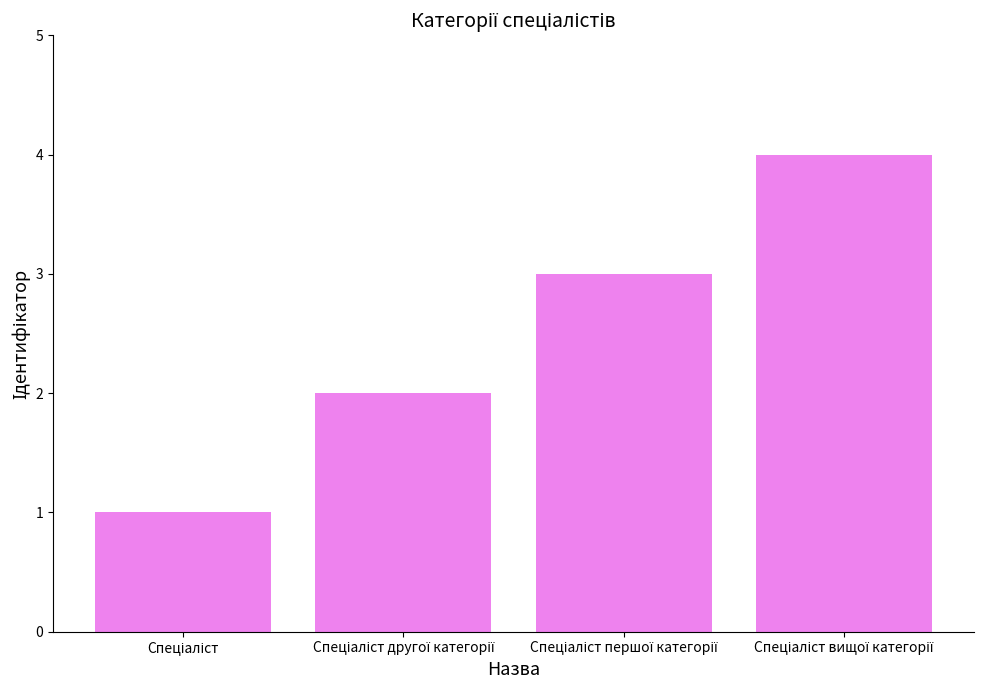

What is the sum of all values?

10